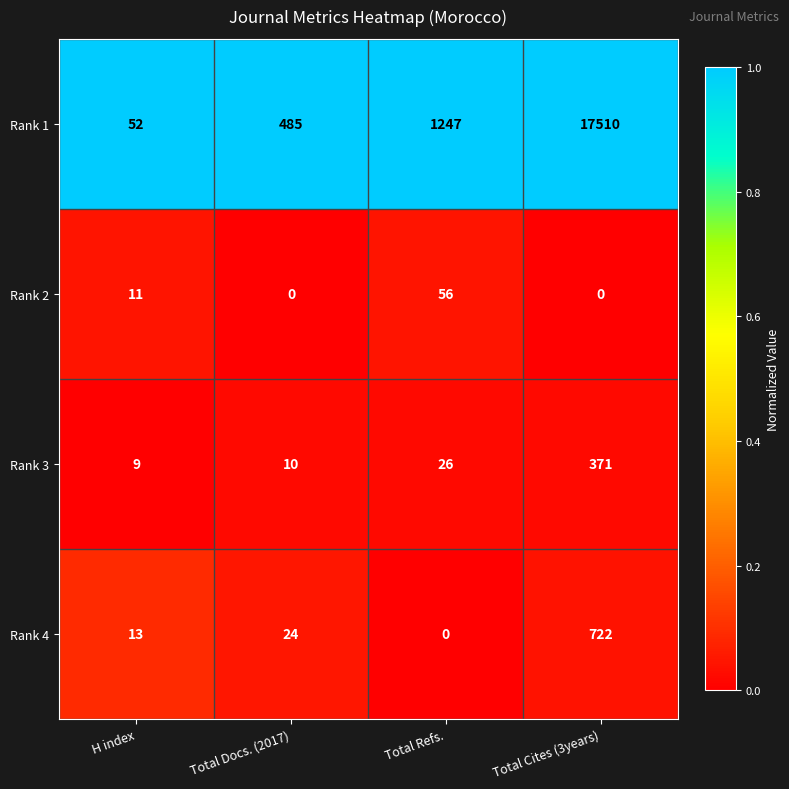

Is the value of Rank 2 at H index greater than the value of Rank 3 at H index?

Yes